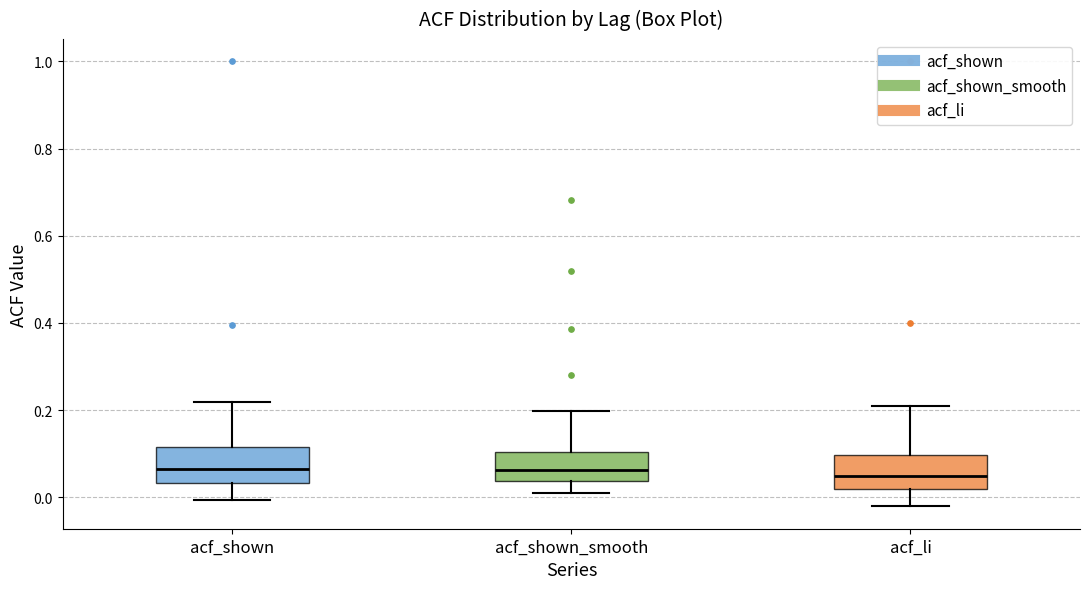

Reading left to right, transcribe this box plot: for each box, give where its median line is, the range the box spans, and where its two whiskers end, as read against the y-axis. The values are not printed on the chart, so give them approximately, as read against the axis.

acf_shown: median 0.06, box 0.04 to 0.12, whiskers 0.00 to 0.22
acf_shown_smooth: median 0.06, box 0.04 to 0.10, whiskers 0.00 to 0.20
acf_li: median 0.04, box 0.02 to 0.10, whiskers -0.02 to 0.20